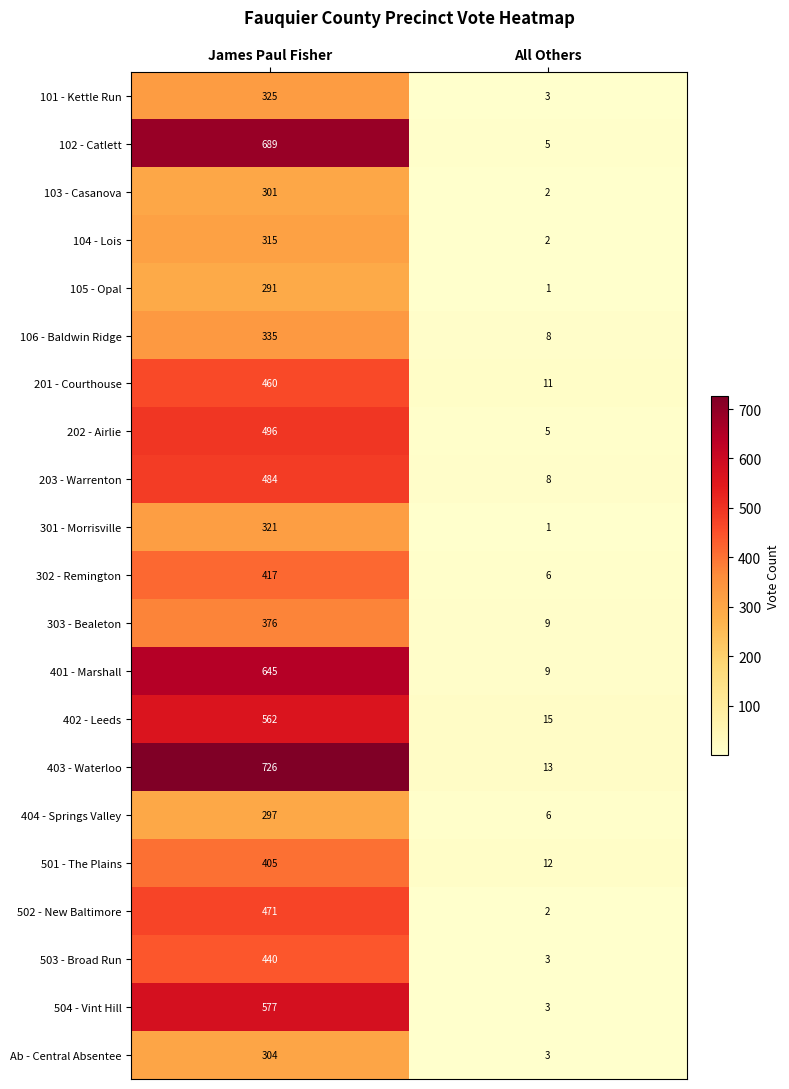

Which series has the widest spread of values?

403 - Waterloo